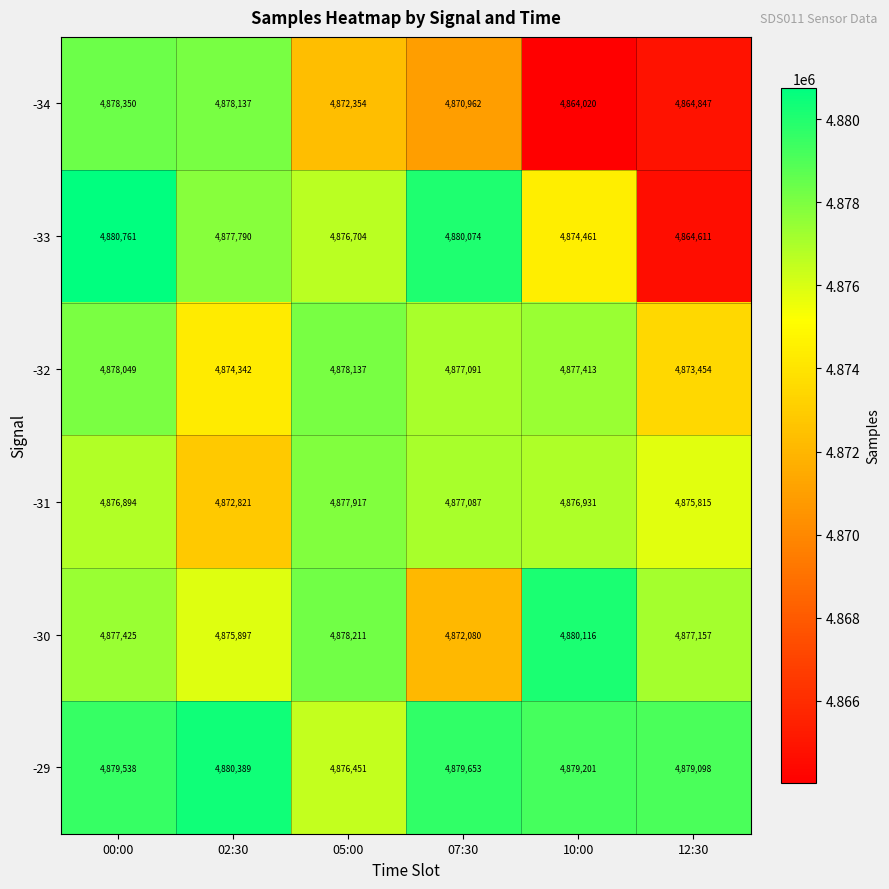

What is the difference between the highest and lowest values at 07:30?

9112